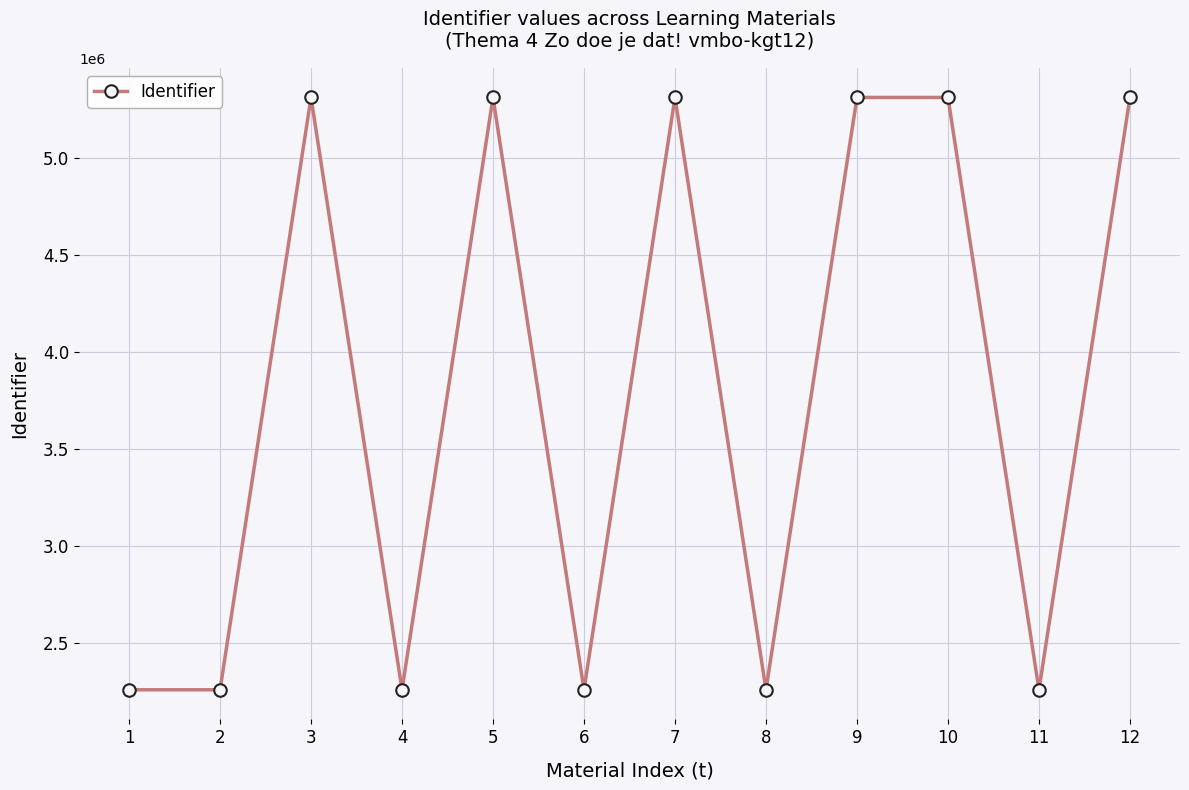

Between 11 and 9, which is larger?

9